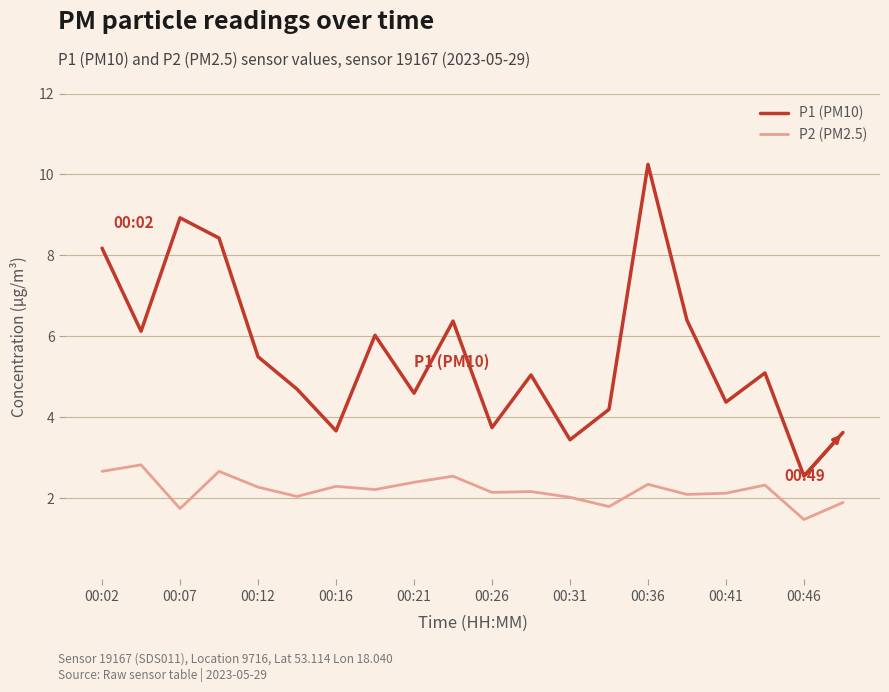

Which series has the largest total across all categories?

P1 (PM10)